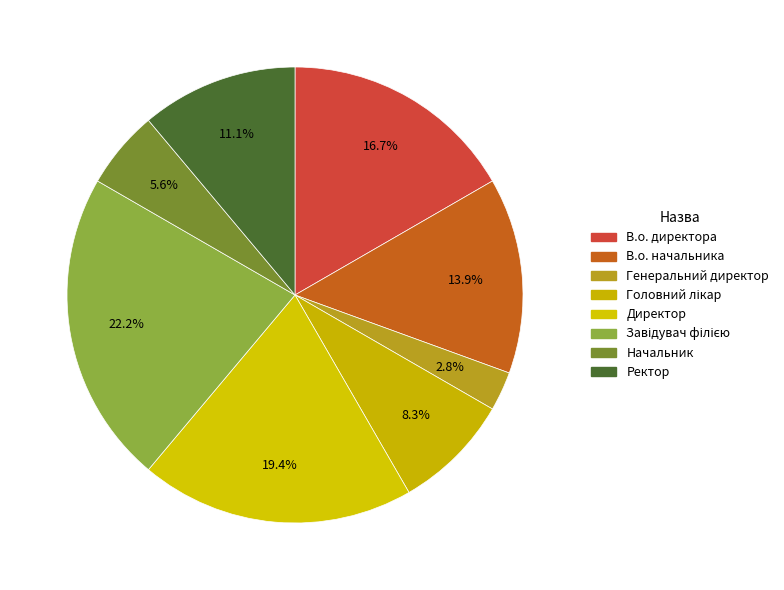

How many slices are in this pie chart?

8